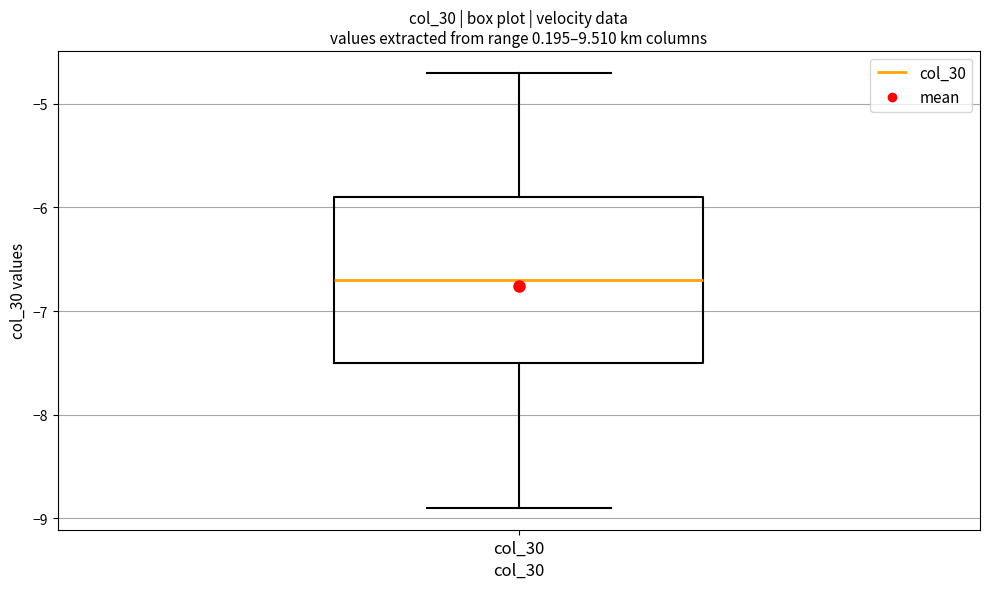

Where is the upper edge of the box for col_30 on the y-axis? The values are not printed on the chart, so give them approximately, as read against the axis.

-5.9